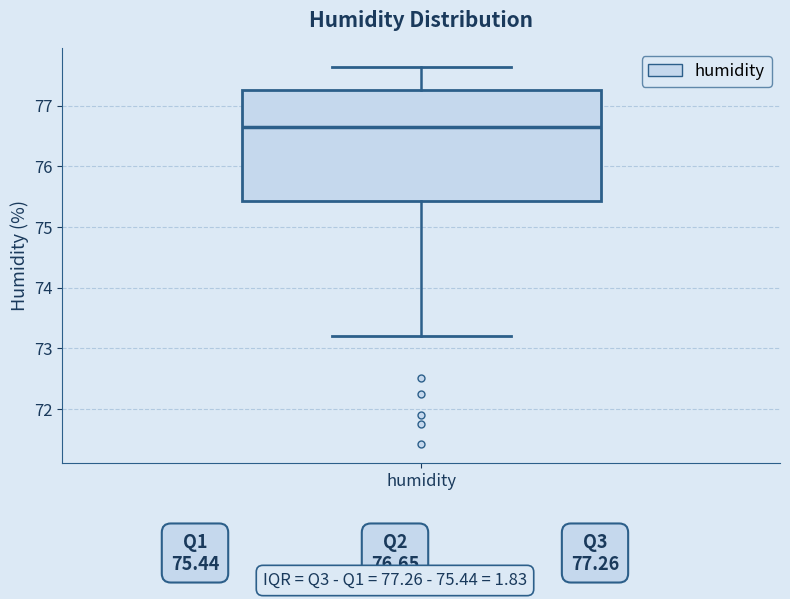

Transcribe this box plot: give where the median line is, the range the box spans, and where the two whiskers end, as read against the y-axis. The values are not printed on the chart, so give them approximately, as read against the axis.

median 76.7, box 75.4 to 77.3, whiskers 73.2 to 77.6